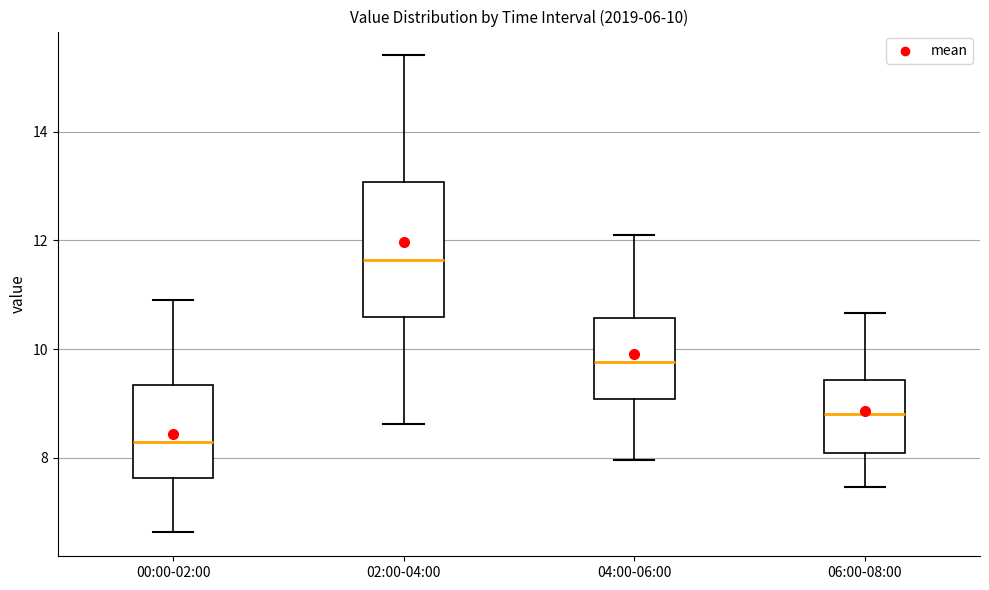

Which box's median line is the lowest?

00:00-02:00